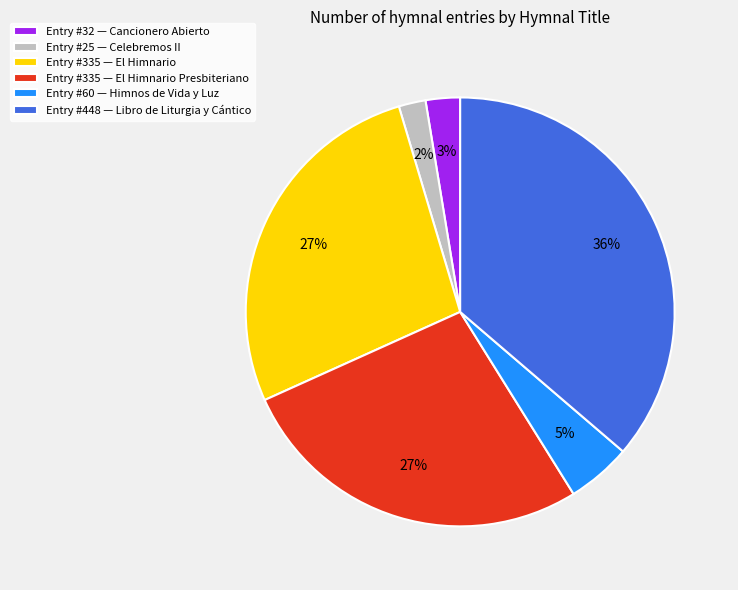

Which slice is the smallest?

Entry #25 — Celebremos II